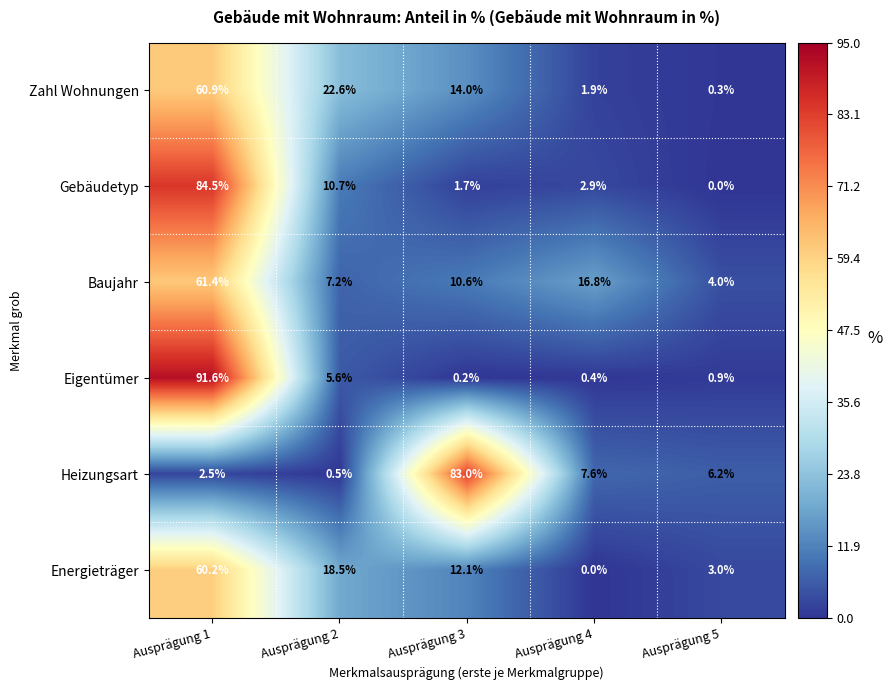

What is the maximum value for Energieträger?

60.2